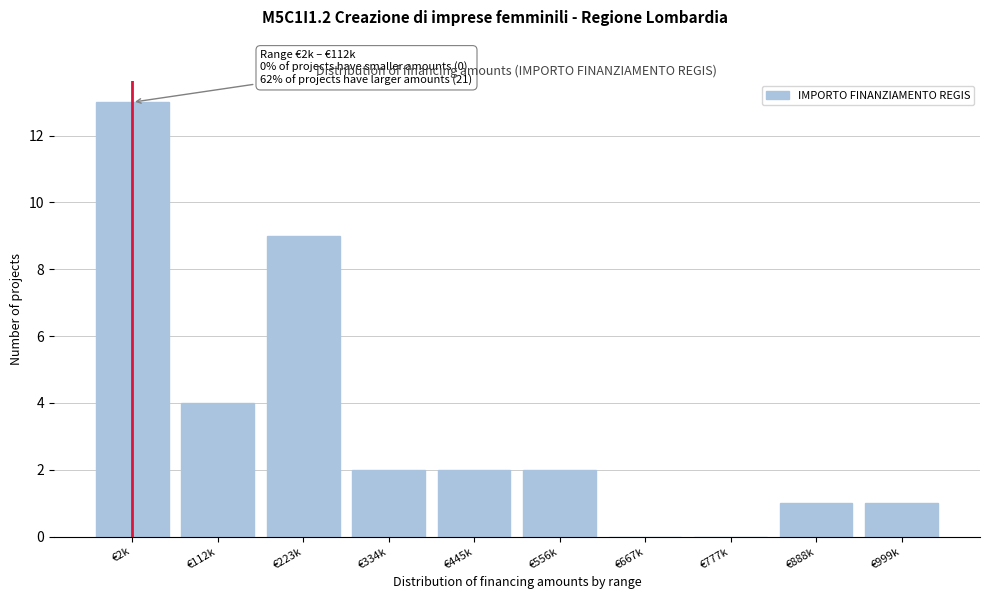

Reading right to left, what are all the values shown in this chart?

€999k=1	€888k=1	€777k=0	€667k=0	€556k=2	€445k=2	€334k=2	€223k=9	€112k=4	€2k=13